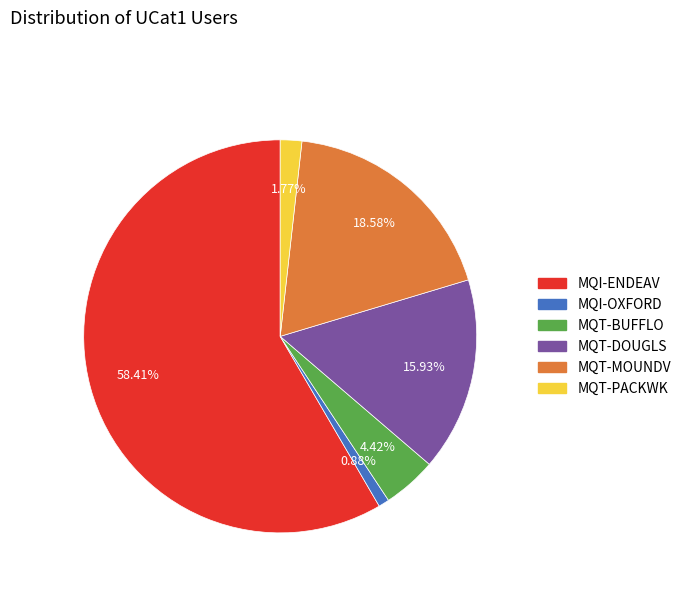

Does MQT-BUFFLO represent more than half of the total?

No